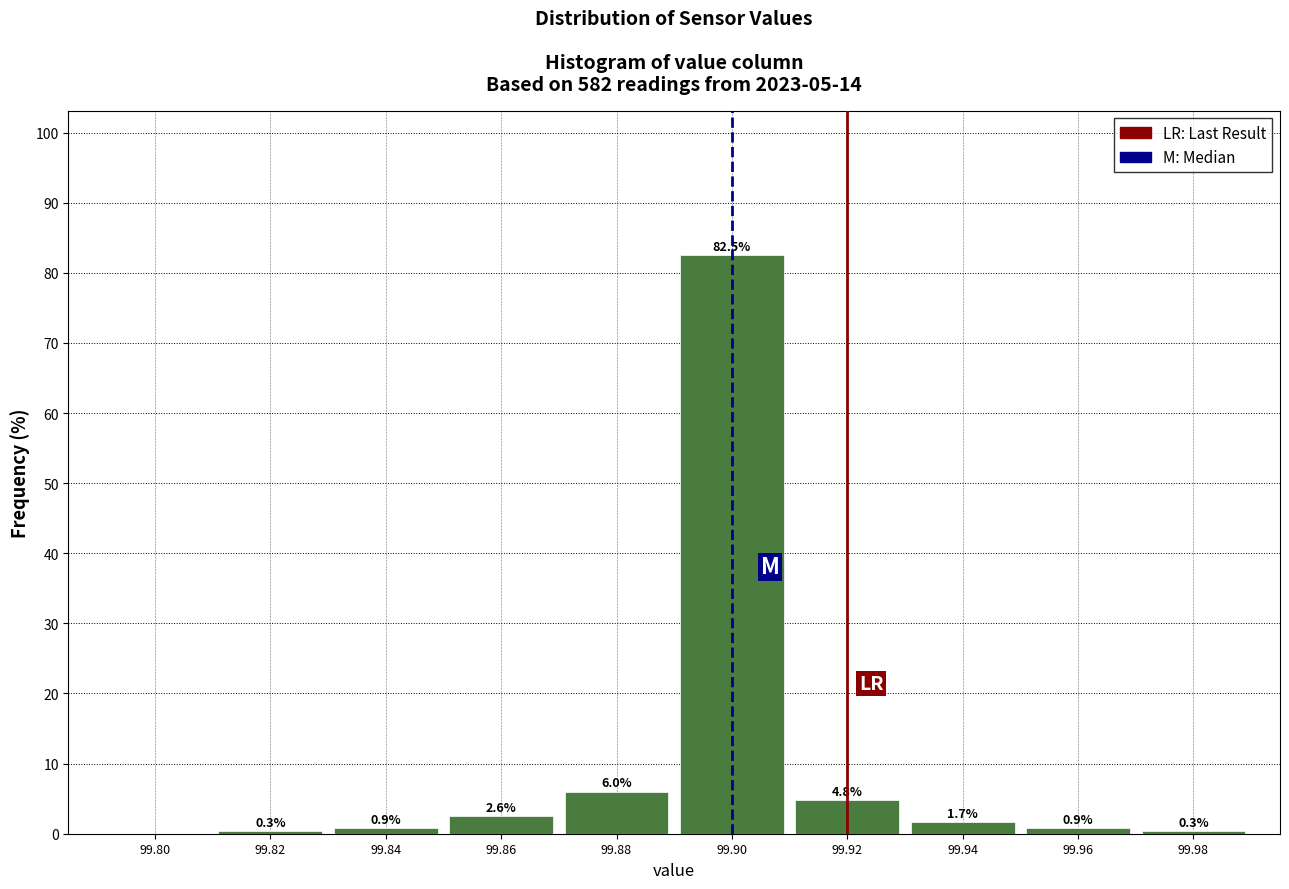

Reading left to right, list all the values displayed in this chart.

99.80=0.0	99.82=0.3	99.84=0.9	99.86=2.6	99.88=6.0	99.90=82.5	99.92=4.8	99.94=1.7	99.96=0.9	99.98=0.3